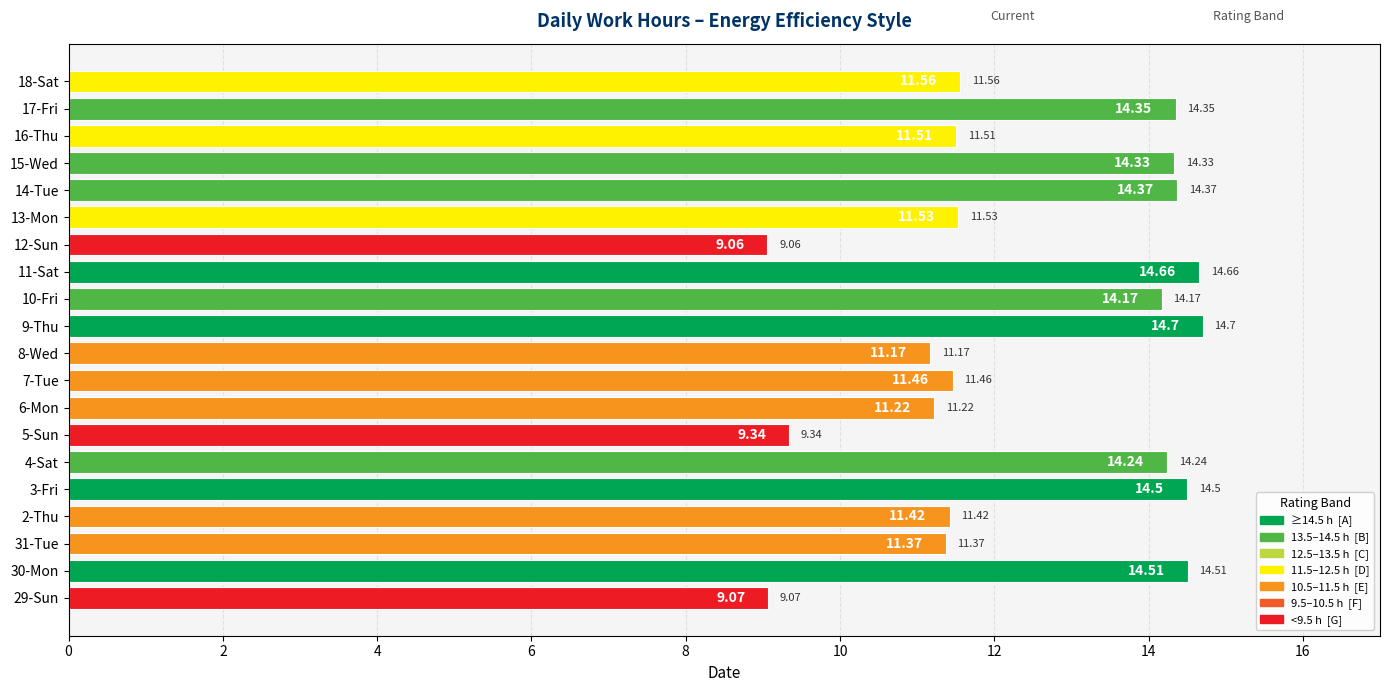

Count the number of categories in the chart.

20